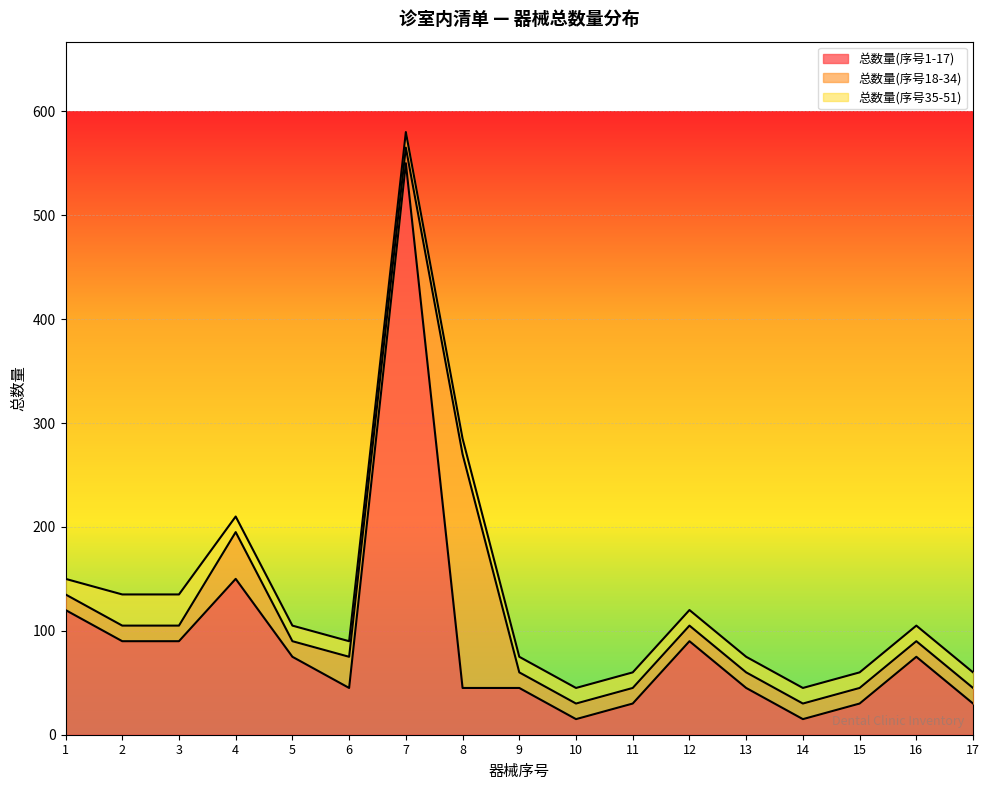

Does the chart display data point markers on the line(s)?

No